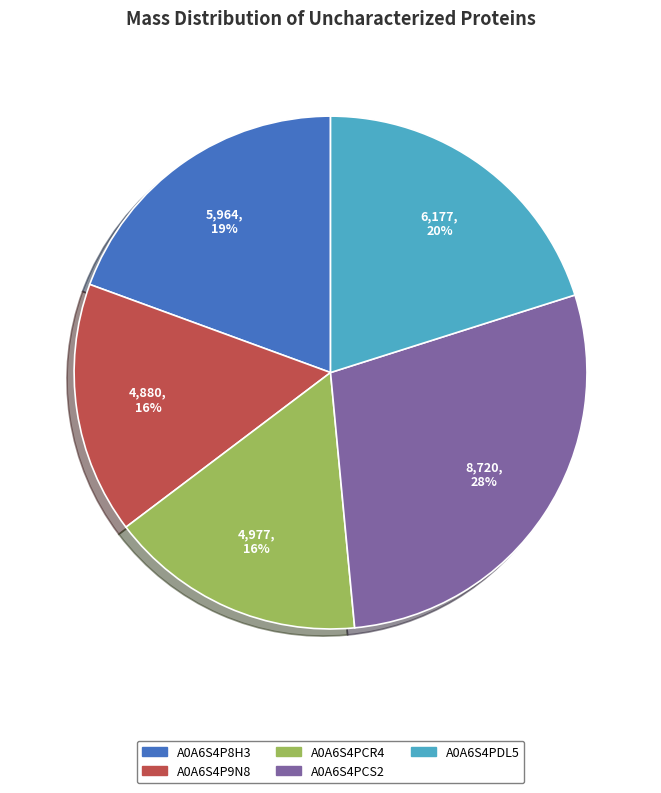

True or false: A0A6S4P8H3 accounts for 9% of the total.

False